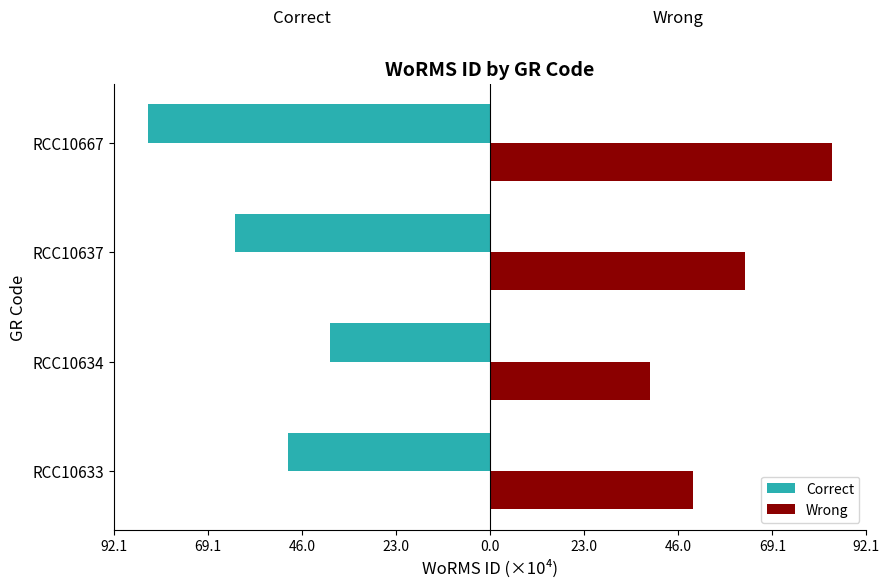

What are all the series names shown in the legend?

Correct, Wrong